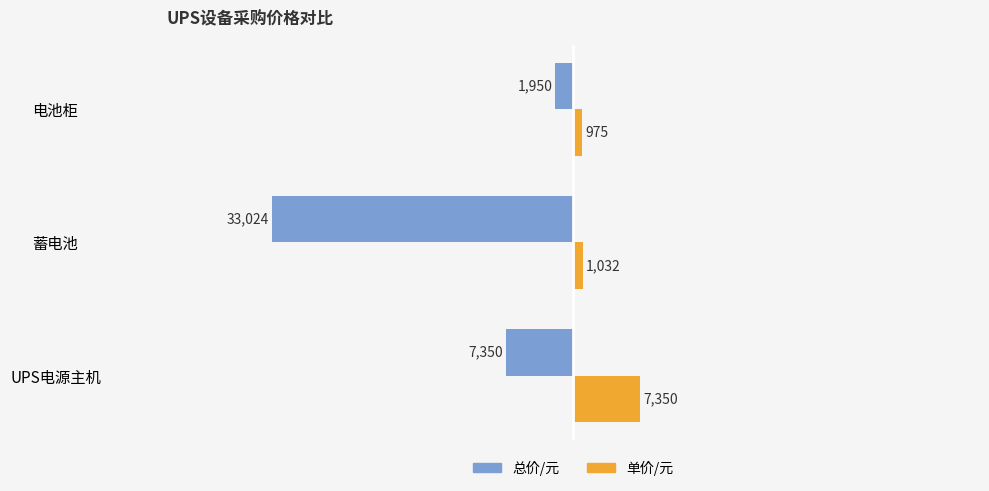

Is the value of 单价/元 at 电池柜 greater than the value of 总价/元 at 电池柜?

Yes